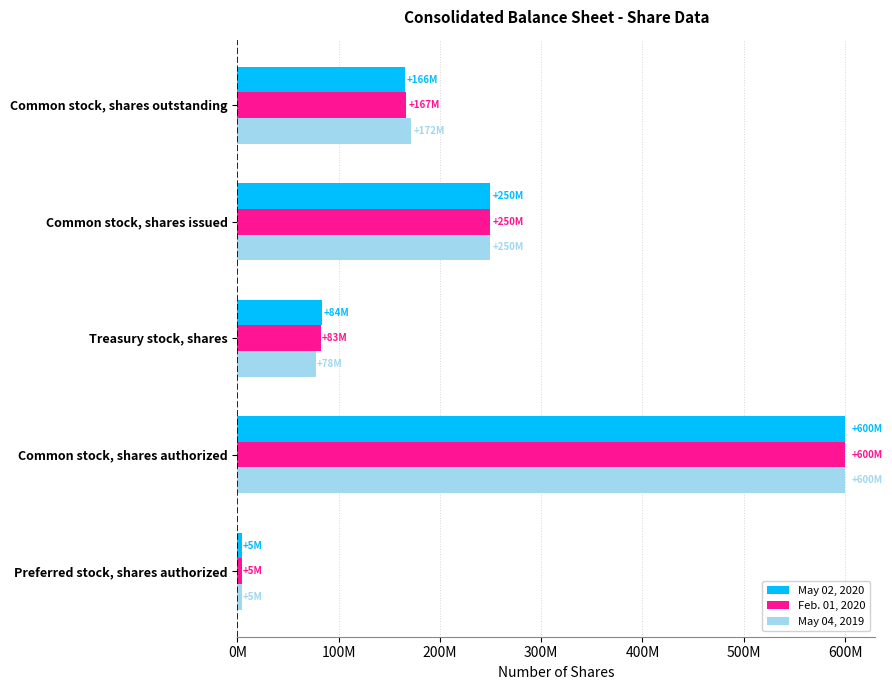

What are all the series names shown in the legend?

May 02, 2020, Feb. 01, 2020, May 04, 2019